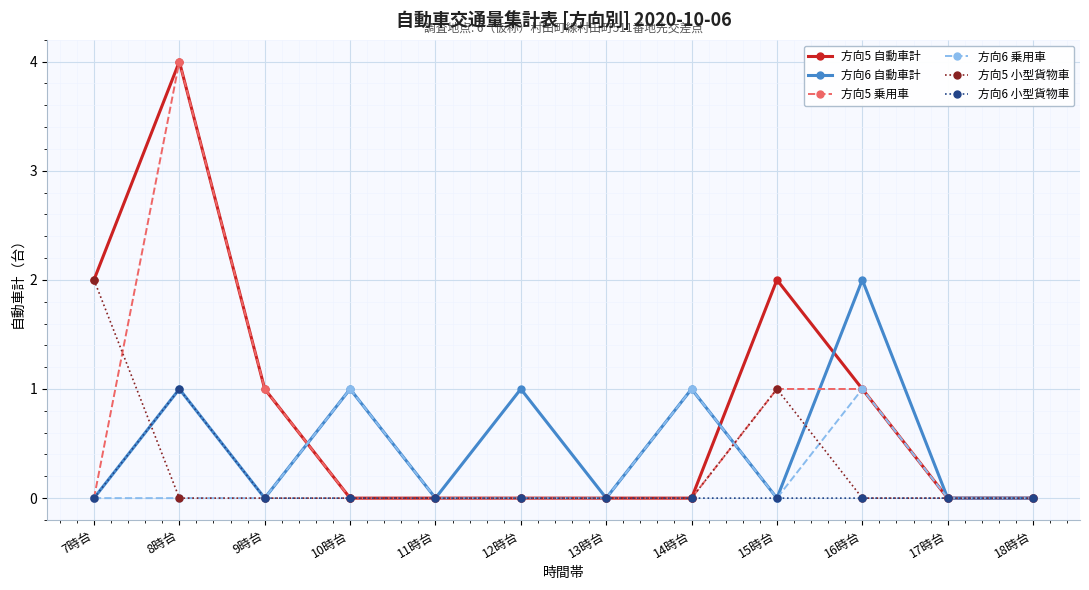

At which label does 方向5 自動車計 reach its peak?

8時台